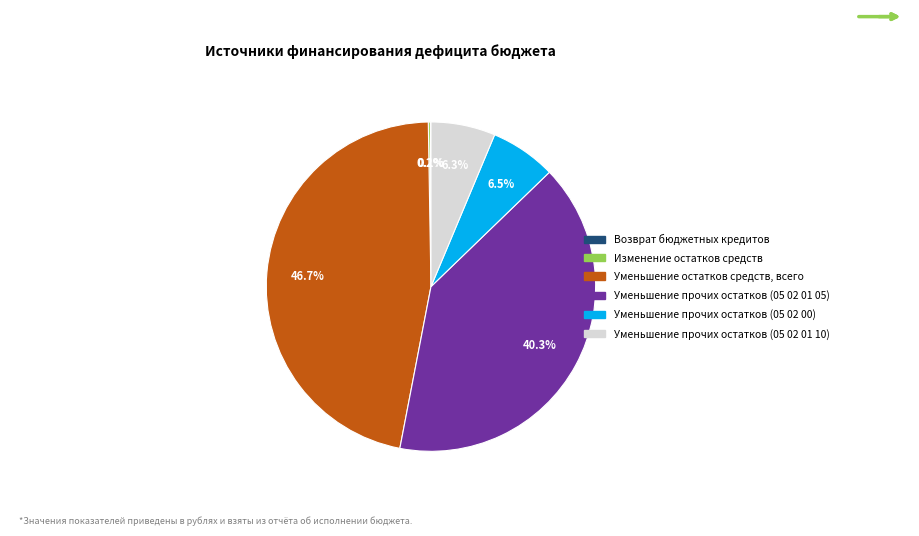

Does any single category account for the majority?

No